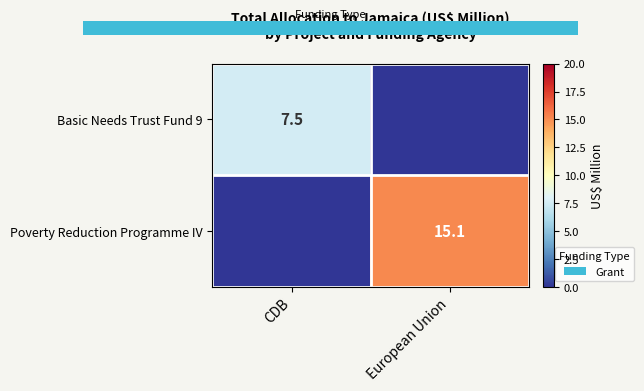

Is it true that Basic Needs Trust Fund 9 equals 3.2 at CDB?

False